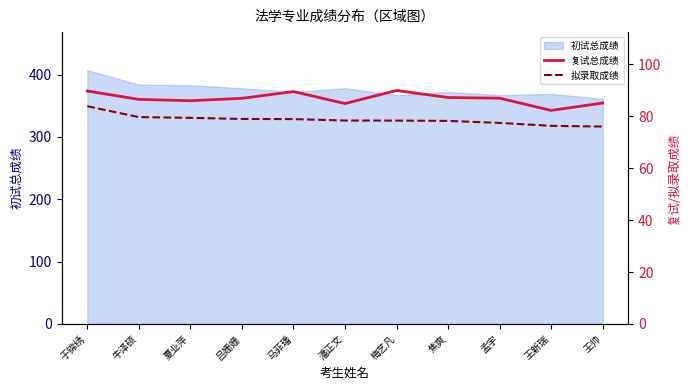

What is the minimum value for 初试总成绩?

361